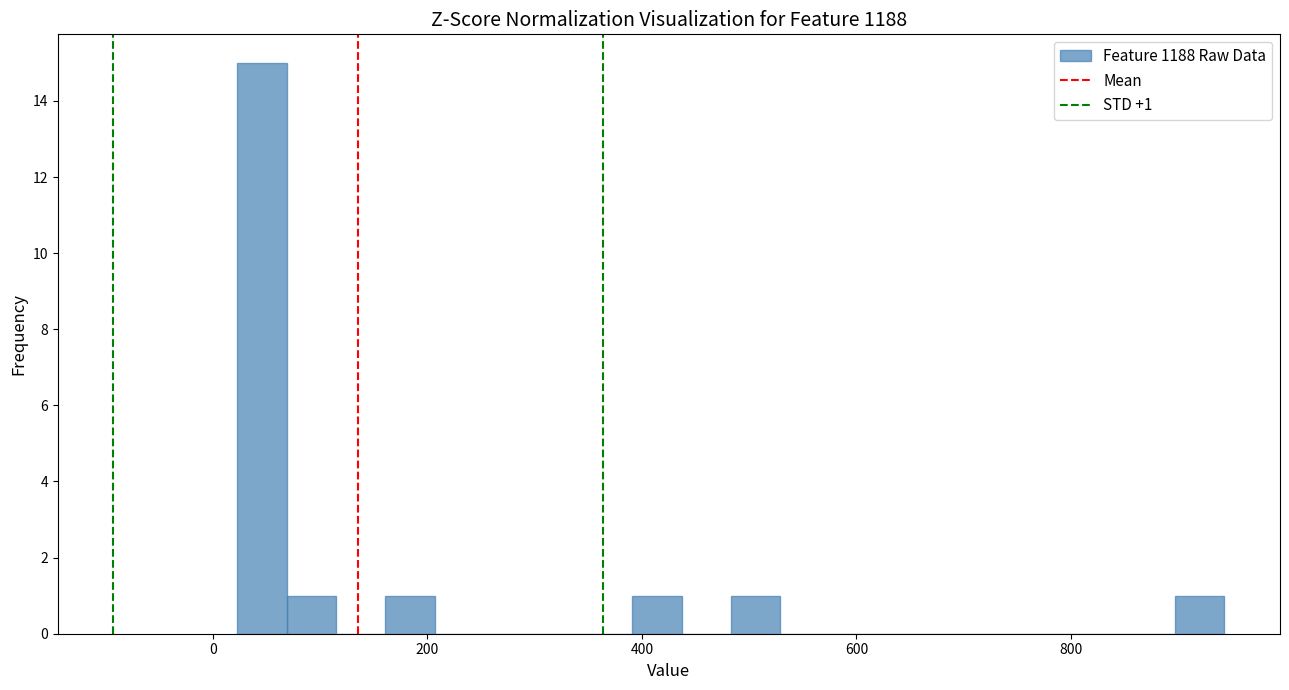

Read against the x-axis, roughly where is the centre of the tallest bar?

40